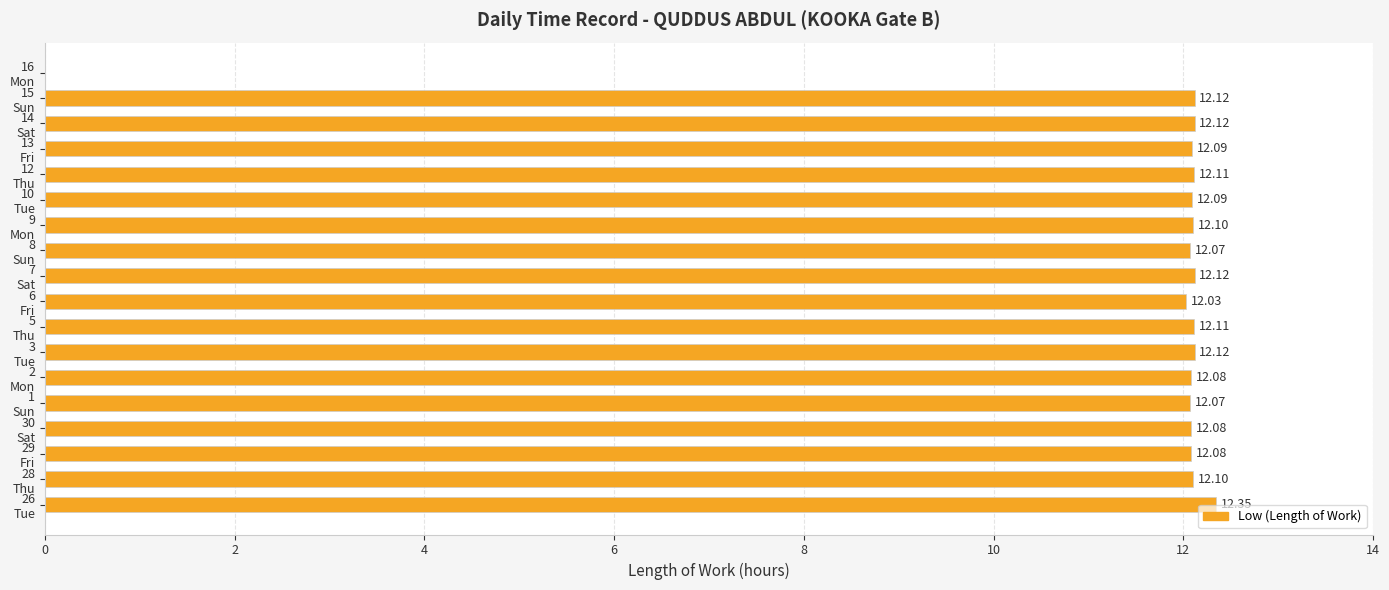

What is the sum of all values?

205.8